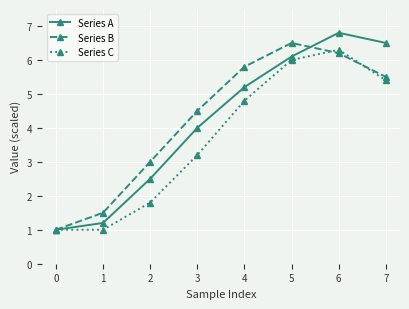

Reading right to left, extract all data points from this chart.

Series A: 6.5	6.8	6.1	5.2	4.0	2.5	1.2	1.0
Series B: 5.5	6.2	6.5	5.8	4.5	3.0	1.5	1.0
Series C: 5.4	6.3	6.0	4.8	3.2	1.8	1.0	1.0